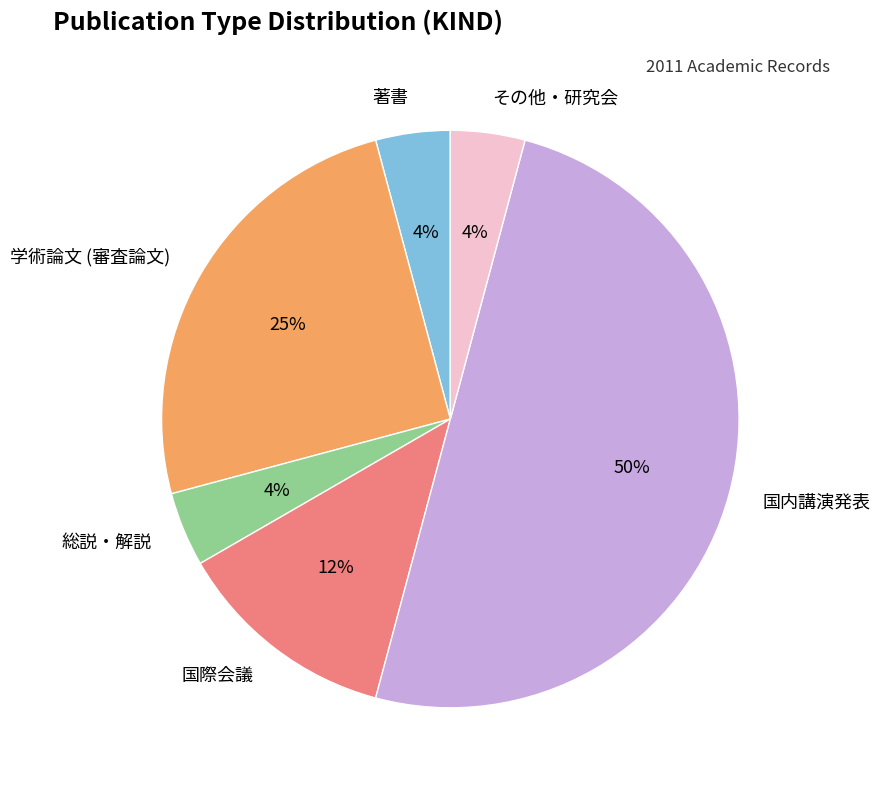

True or false: 国内講演発表 accounts for 65% of the total.

False